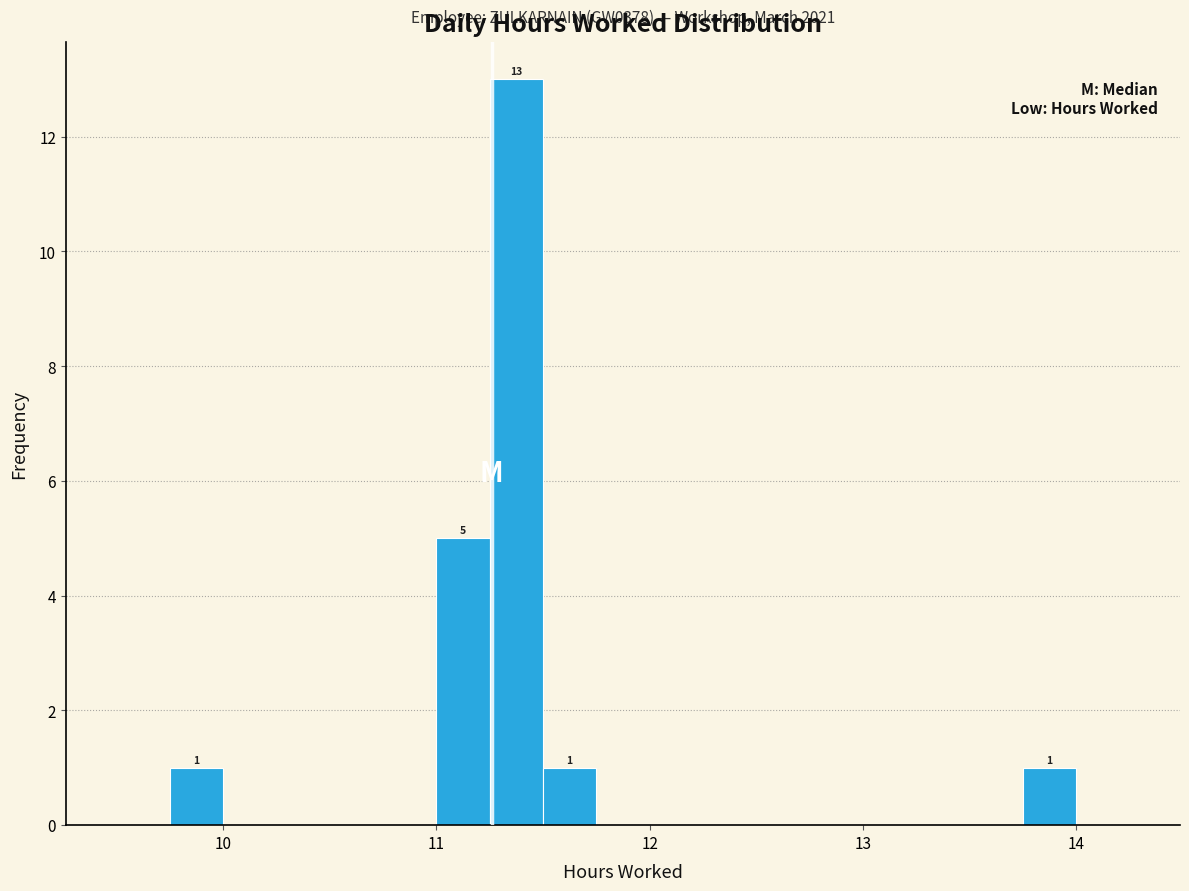

Read against the x-axis, roughly where is the centre of the tallest bar?

11.4